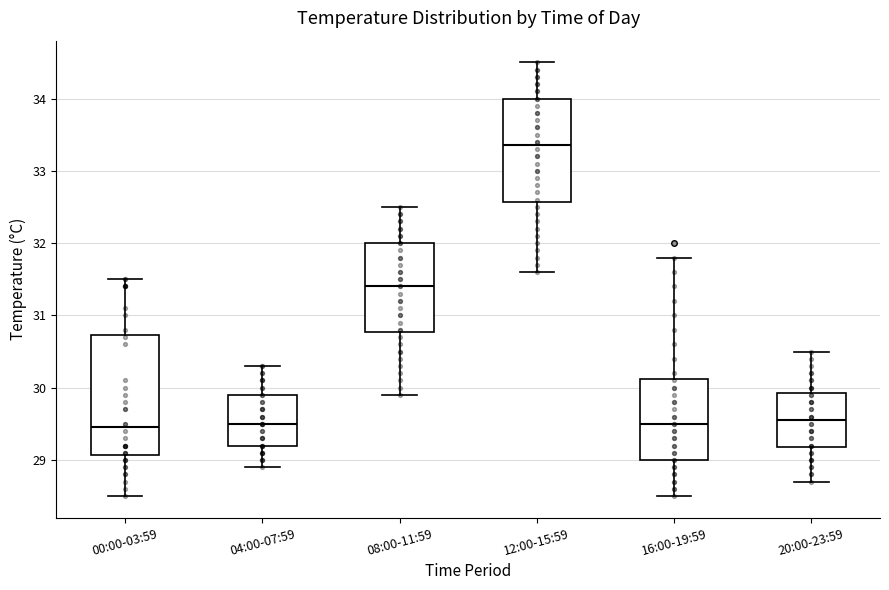

Reading left to right, transcribe this box plot: for each box, give where its median line is, the range the box spans, and where its two whiskers end, as read against the y-axis. The values are not printed on the chart, so give them approximately, as read against the axis.

00:00-03:59: median 29.5, box 29.1 to 30.7, whiskers 28.5 to 31.5
04:00-07:59: median 29.5, box 29.2 to 29.9, whiskers 28.9 to 30.3
08:00-11:59: median 31.4, box 30.8 to 32.0, whiskers 29.9 to 32.5
12:00-15:59: median 33.4, box 32.6 to 34.0, whiskers 31.6 to 34.5
16:00-19:59: median 29.5, box 29.0 to 30.1, whiskers 28.5 to 31.8
20:00-23:59: median 29.6, box 29.2 to 29.9, whiskers 28.7 to 30.5